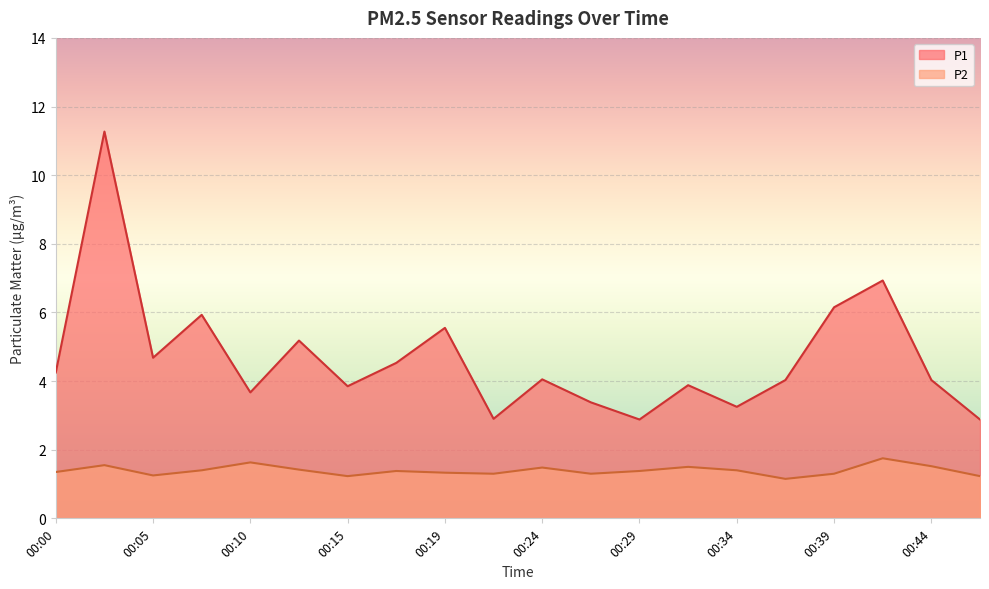

Reading left to right, list all the values displayed in this chart.

P1: 00:00=4.2	00:02=11.3	00:05=4.7	00:07=5.9	00:10=3.7	00:12=5.2	00:15=3.9	00:17=4.5	00:19=5.5	00:22=2.9	00:24=4.0	00:27=3.4	00:29=2.9	00:32=3.9	00:34=3.2	00:37=4.0	00:39=6.2	00:42=6.9	00:44=4.0	00:46=2.9
P2: 00:00=1.4	00:02=1.6	00:05=1.2	00:07=1.4	00:10=1.6	00:12=1.4	00:15=1.2	00:17=1.4	00:19=1.3	00:22=1.3	00:24=1.5	00:27=1.3	00:29=1.4	00:32=1.5	00:34=1.4	00:37=1.1	00:39=1.3	00:42=1.8	00:44=1.5	00:46=1.2